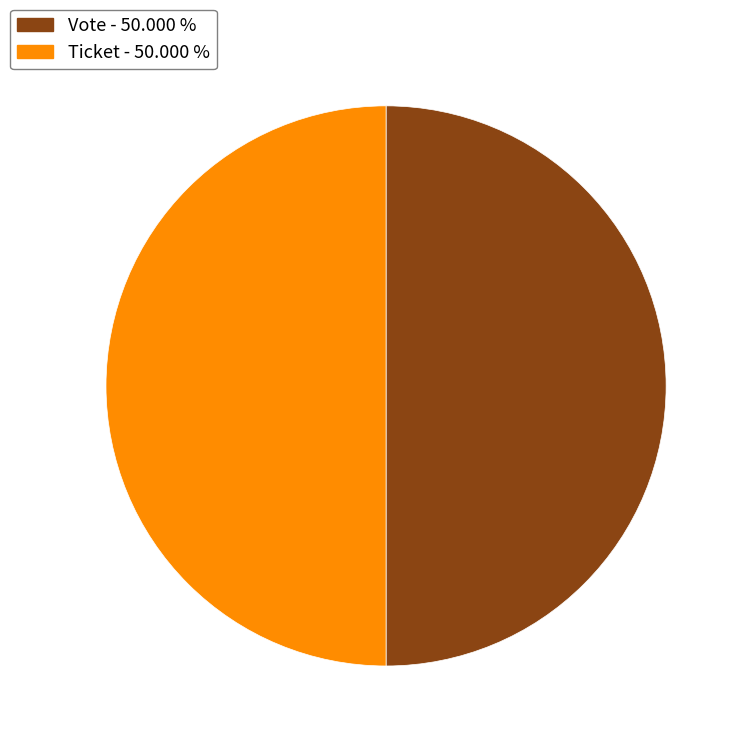

Count the number of slices in the pie.

2